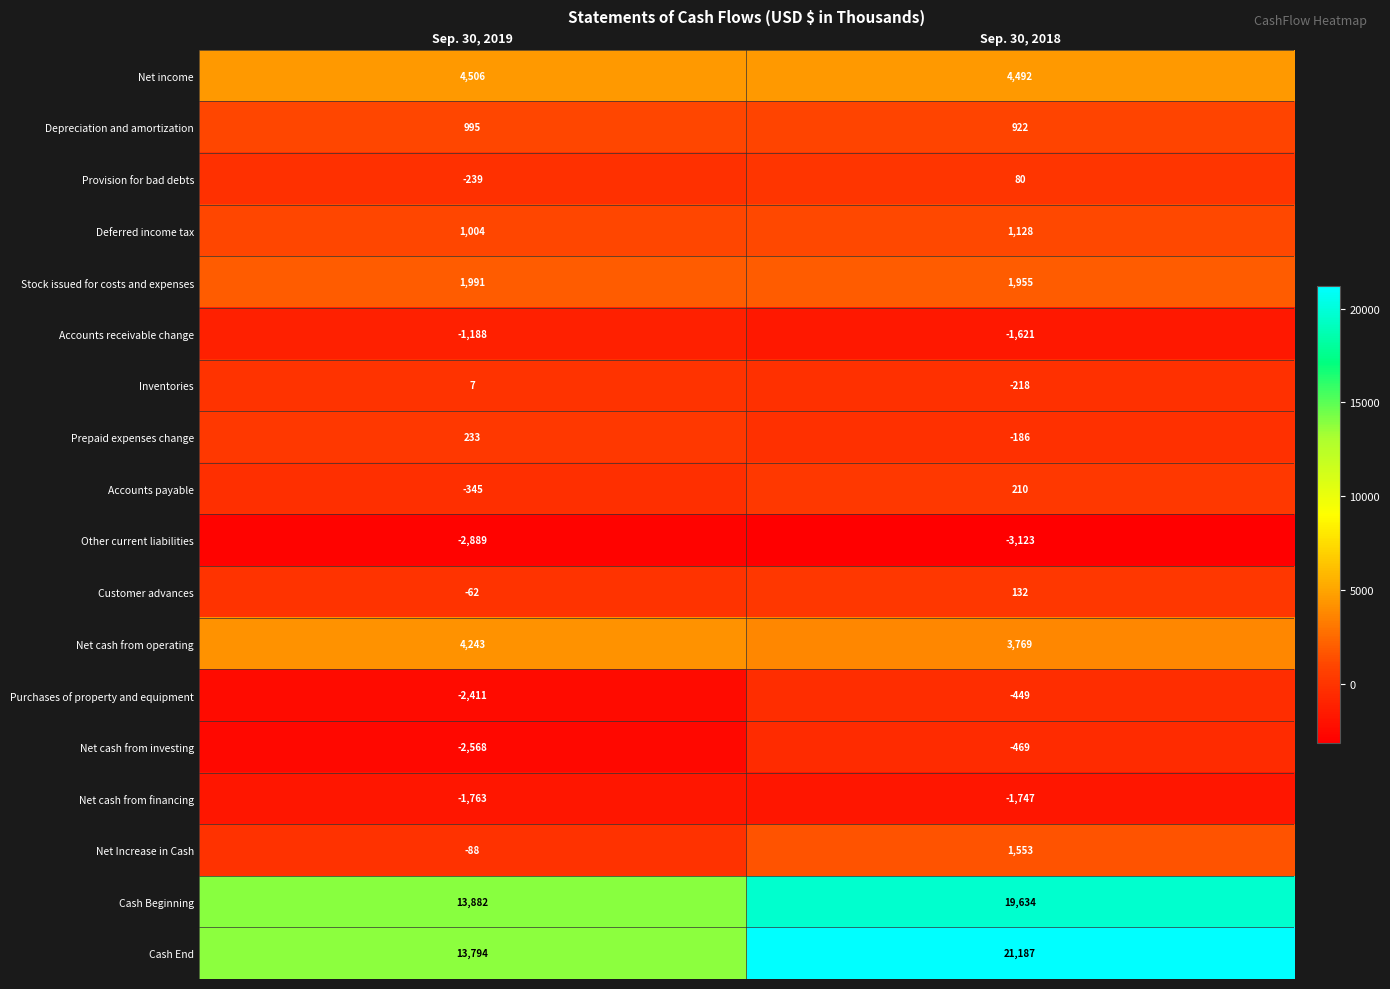

At which category is the sum across all series the highest?

Sep. 30, 2018